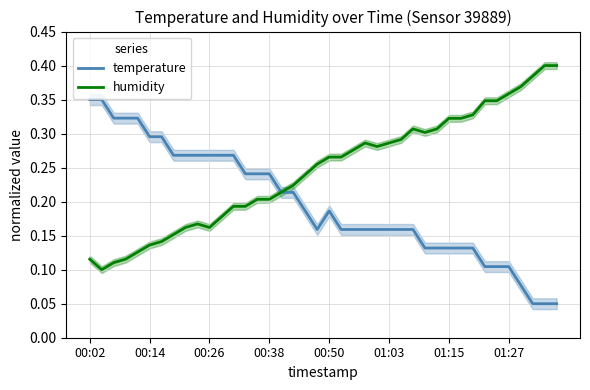

True or false: temperature and humidity cross at least once.

True